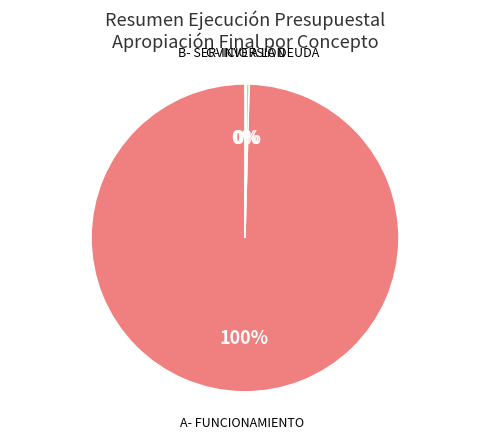

Which has a higher value, A- FUNCIONAMIENTO or B- SERVICIO A LA DEUDA?

A- FUNCIONAMIENTO